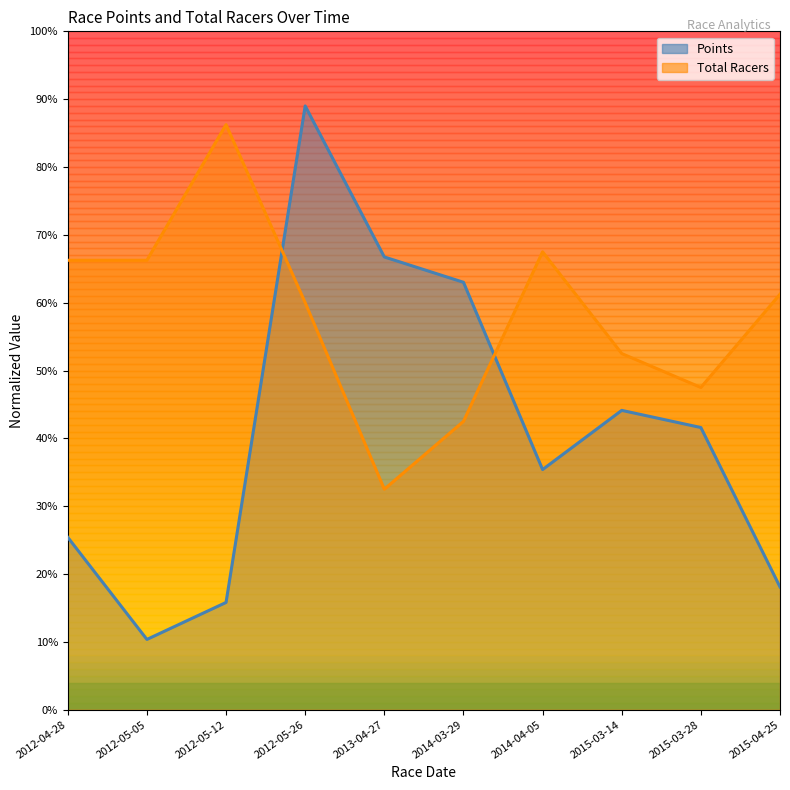

What is the sum of the Points values at 2015-03-28 and 2015-03-14?

0.9